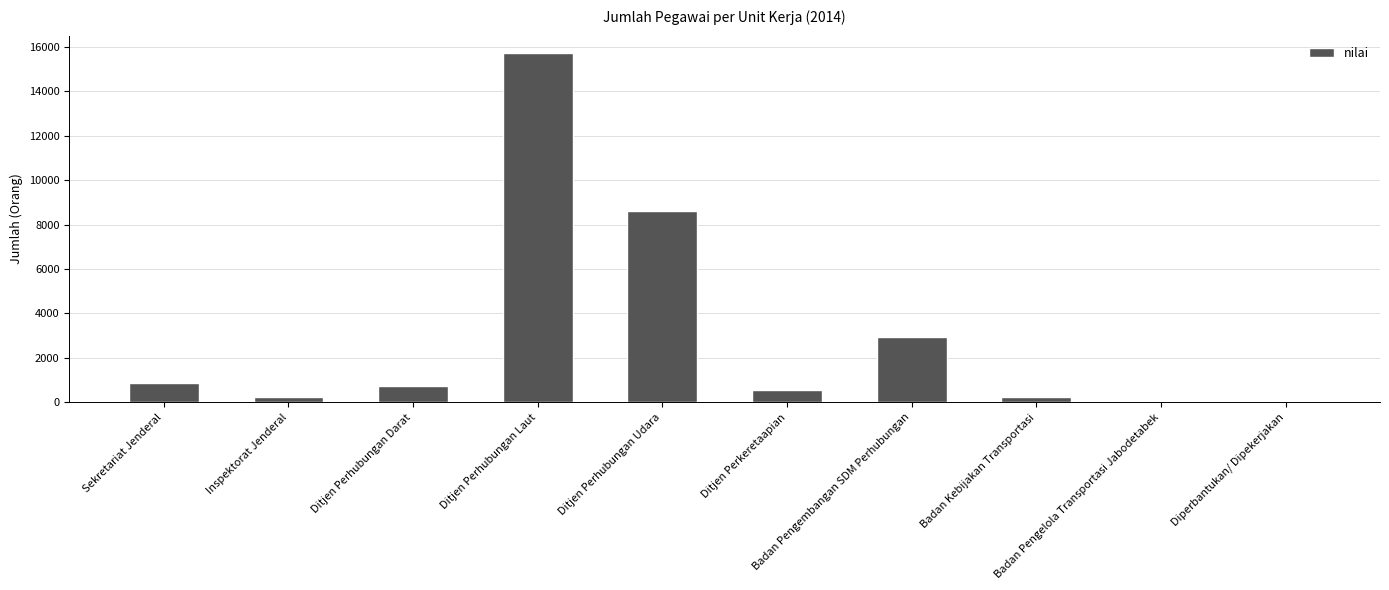

What is the greatest value displayed?

15708